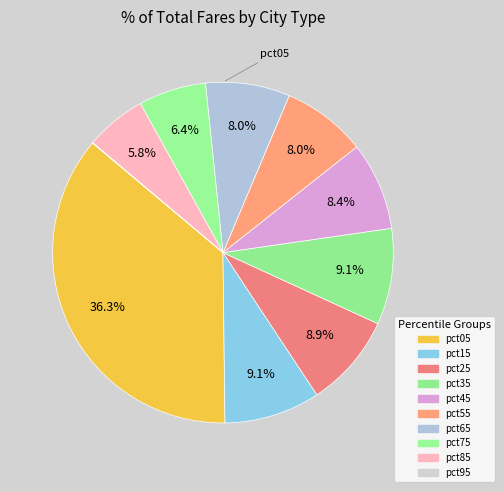

How many slices are in this pie chart?

10